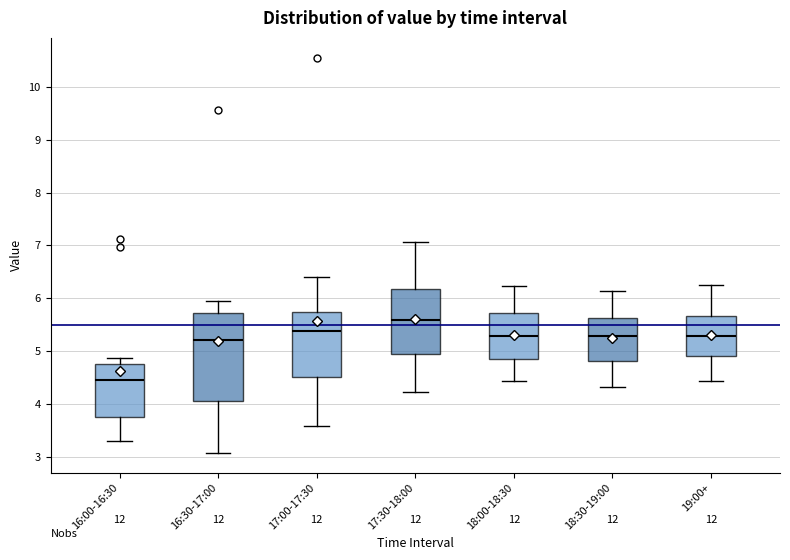

Reading left to right, read every box against the y-axis: the position of its median line, the range the box covers, and the ends of its whiskers. The values are not printed on the chart, so give them approximately, as read against the axis.

16:00-16:30: median 4.5, box 3.8 to 4.8, whiskers 3.3 to 4.9
16:30-17:00: median 5.2, box 4.1 to 5.7, whiskers 3.1 to 6.0
17:00-17:30: median 5.4, box 4.5 to 5.7, whiskers 3.6 to 6.4
17:30-18:00: median 5.6, box 4.9 to 6.2, whiskers 4.2 to 7.1
18:00-18:30: median 5.3, box 4.9 to 5.7, whiskers 4.4 to 6.2
18:30-19:00: median 5.3, box 4.8 to 5.6, whiskers 4.3 to 6.1
19:00+: median 5.3, box 4.9 to 5.7, whiskers 4.4 to 6.3